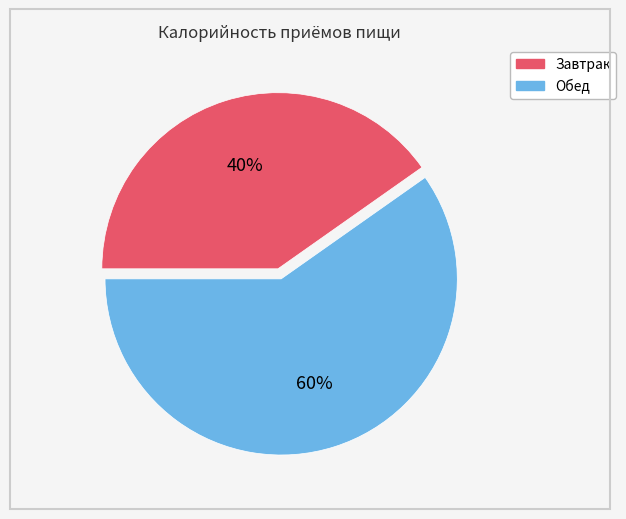

How many segments does this pie chart have?

2